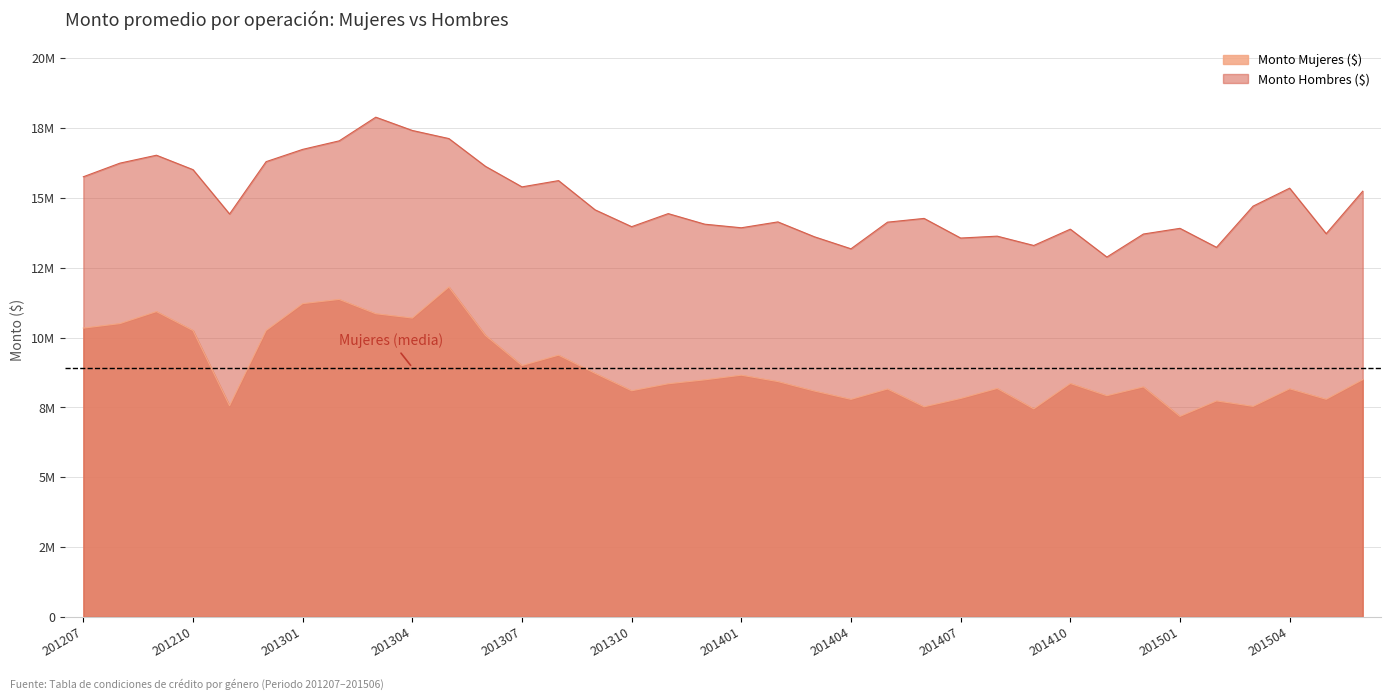

Does the chart have visible grid lines?

Yes